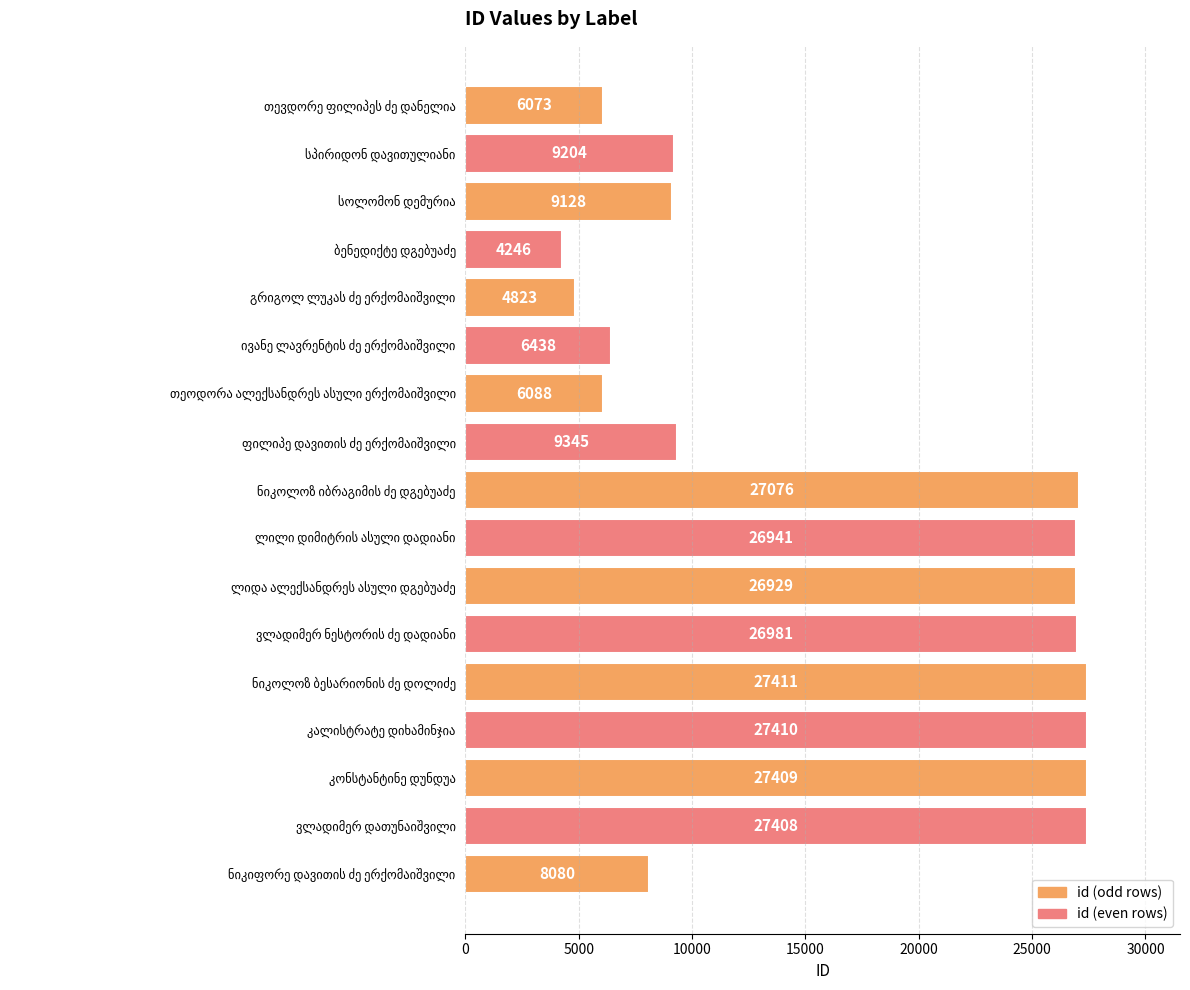

Reading top to bottom, what are all the values shown in this chart?

6073	9204	9128	4246	4823	6438	6088	9345	27076	26941	26929	26981	27411	27410	27409	27408	8080